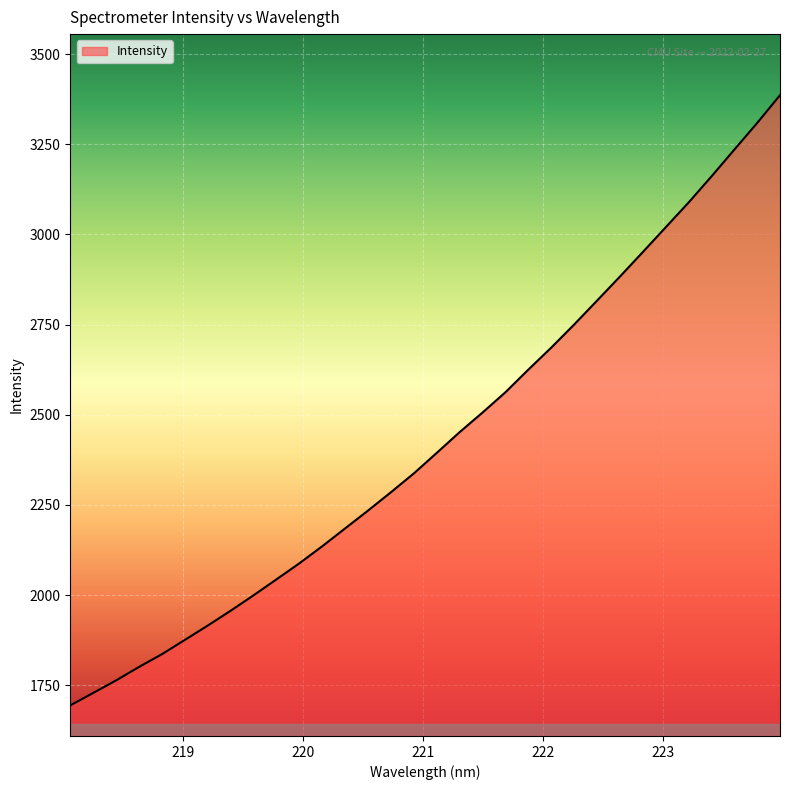

What is the maximum value shown in the chart?

3385.9